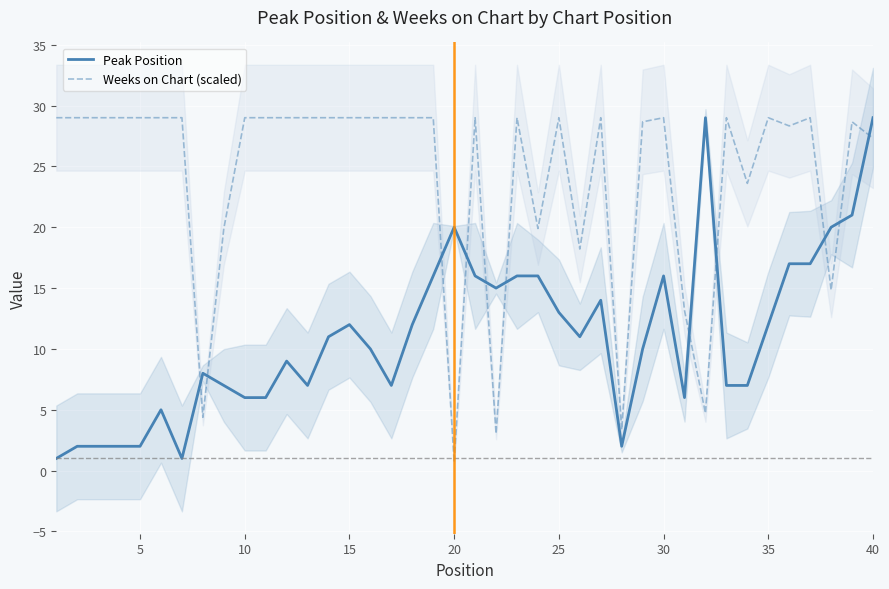

The Weeks on Chart (scaled) series shows 45.9 at 10. True or false?

False